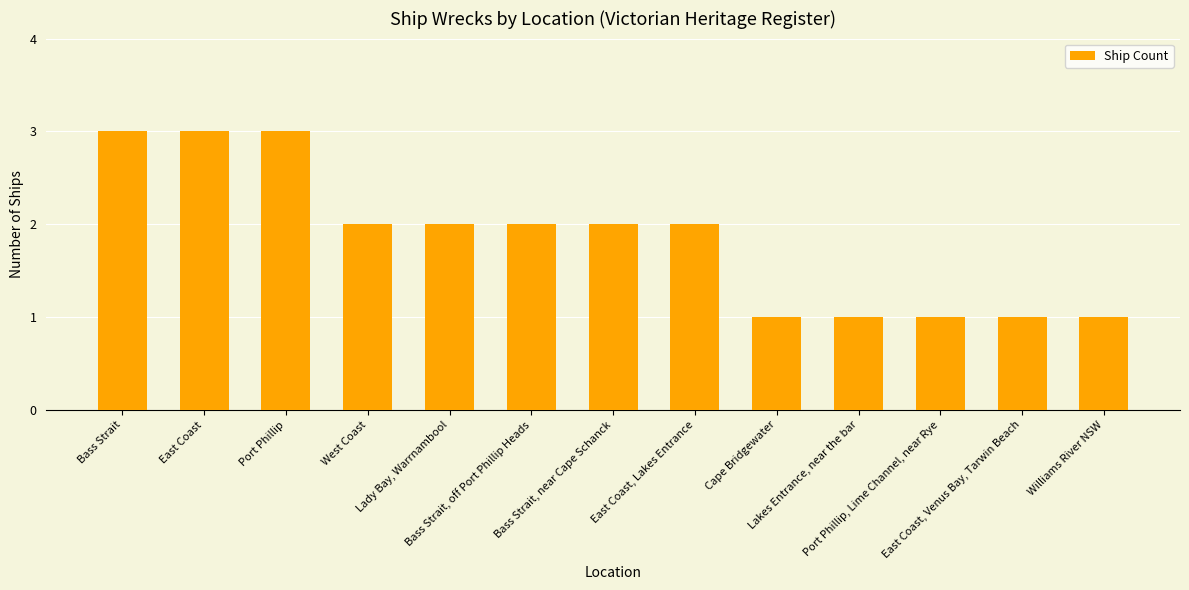

How many bars are there in total?

13